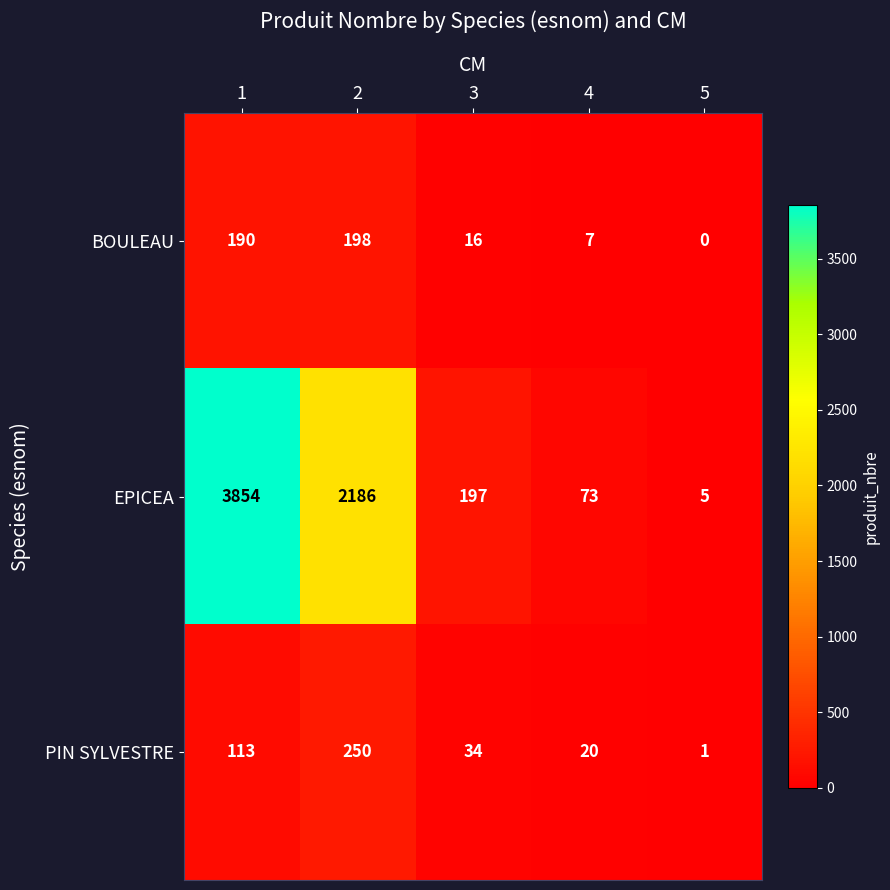

At which category is the sum across all series the highest?

1